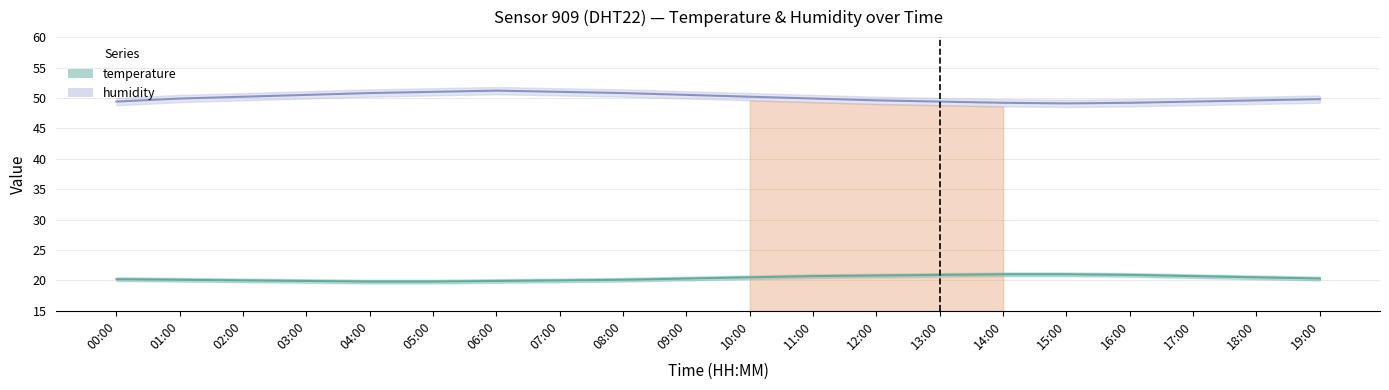

Between 03:00 and 17:00, which is larger?

17:00